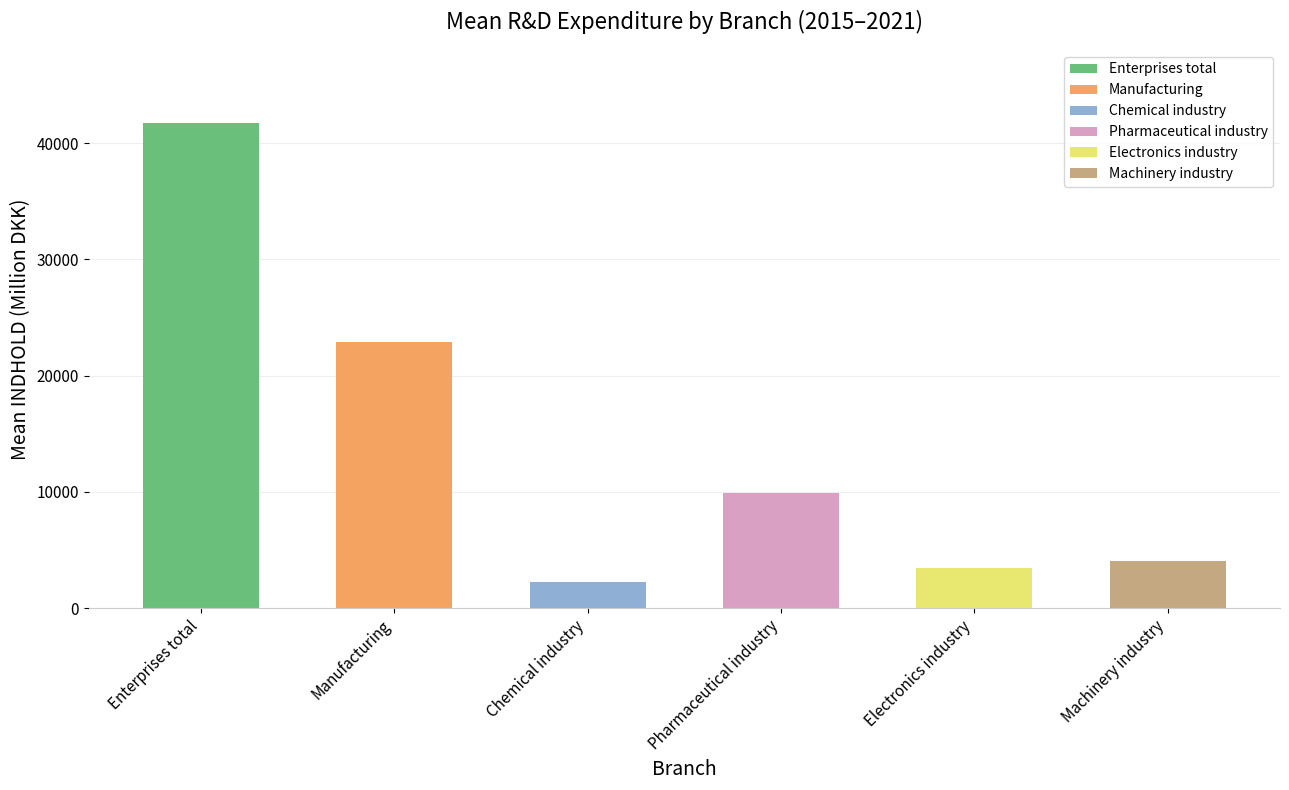

At which category does the chart reach its peak across all series?

Enterprises total